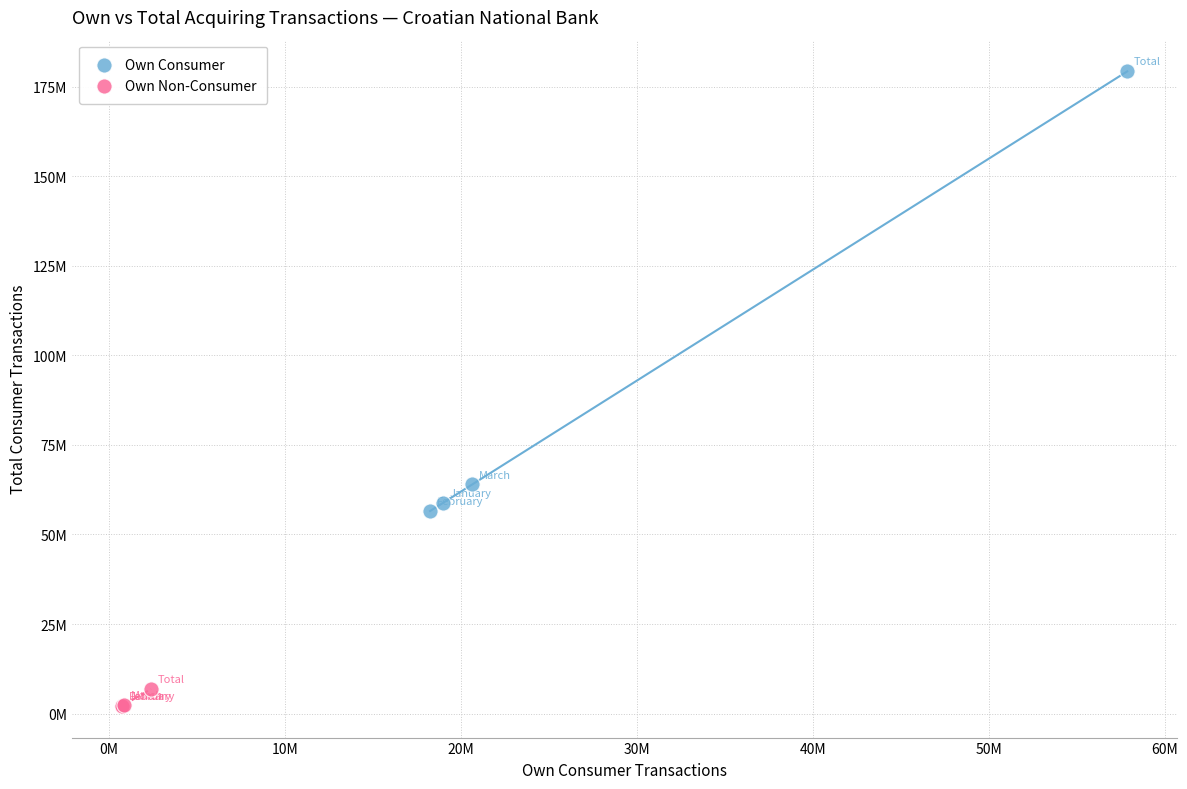

What are all the series names shown in the legend?

Own Consumer, Own Non-Consumer